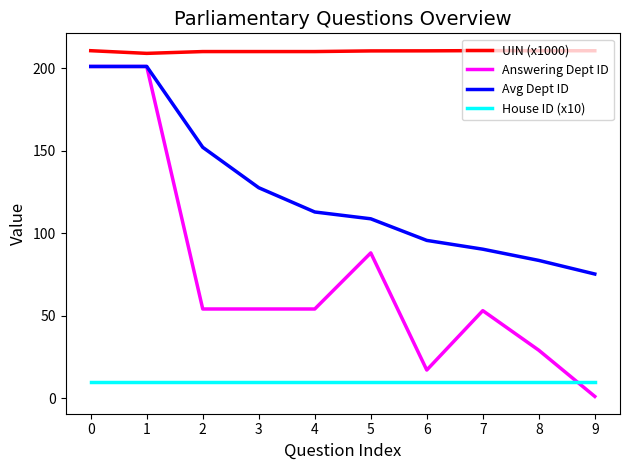

Is it true that Answering Dept ID equals 17.5 at 8?

False